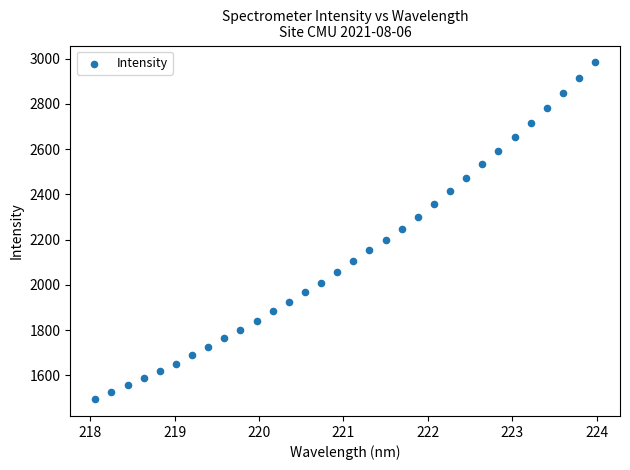

What is the range of X values (max minus min)?

5.9